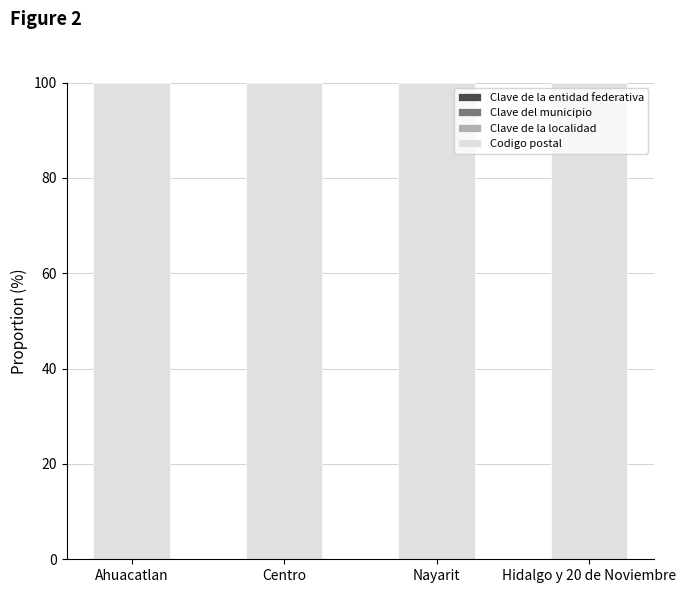

Does the chart contain stacked bars?

Yes